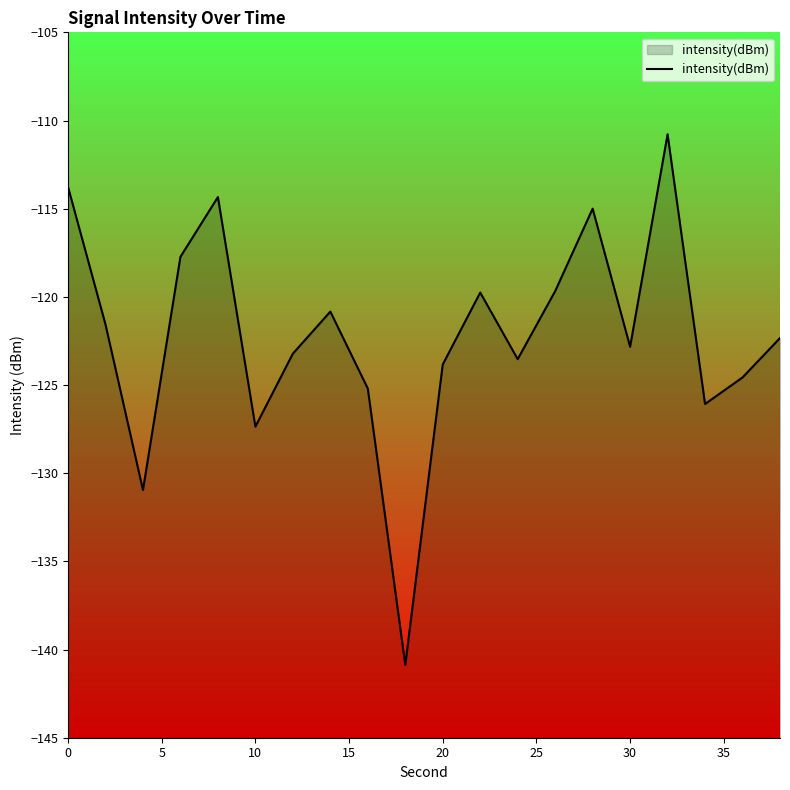

How many interior local valleys (lower than both neighbors) does the data have?

6